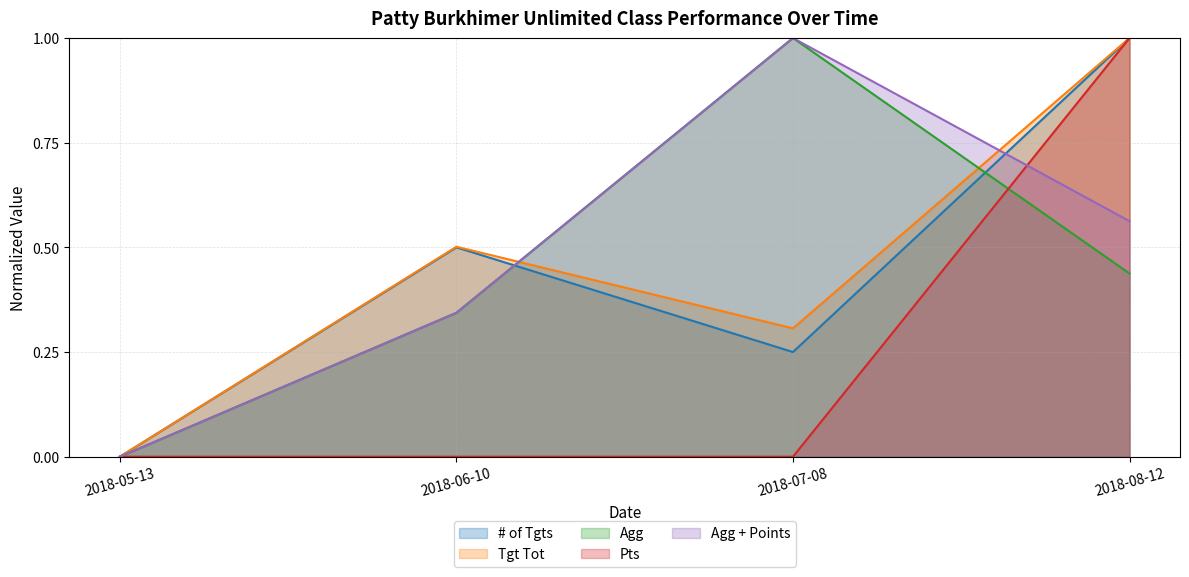

Is it true that Tgt Tot equals -0.5 at 2018-05-13?

False